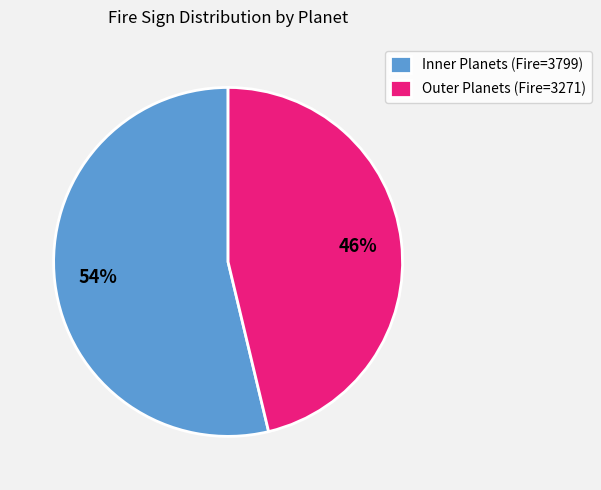

Which has a higher value, Outer Planets (Fire=3271) or Inner Planets (Fire=3799)?

Inner Planets (Fire=3799)